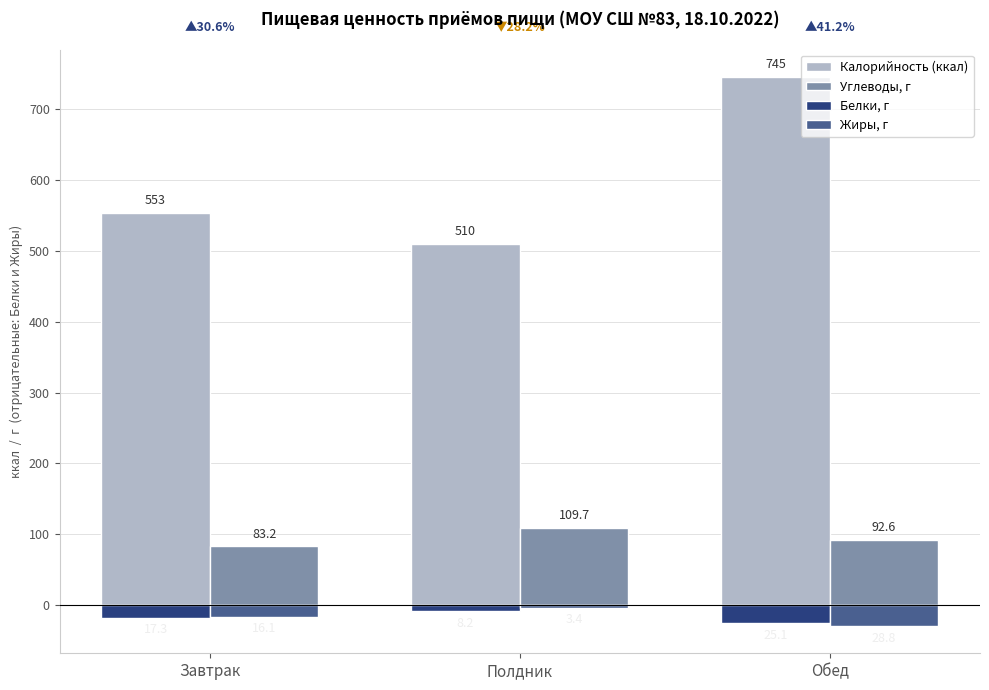

Which series has the widest spread of values?

Калорийность (ккал)